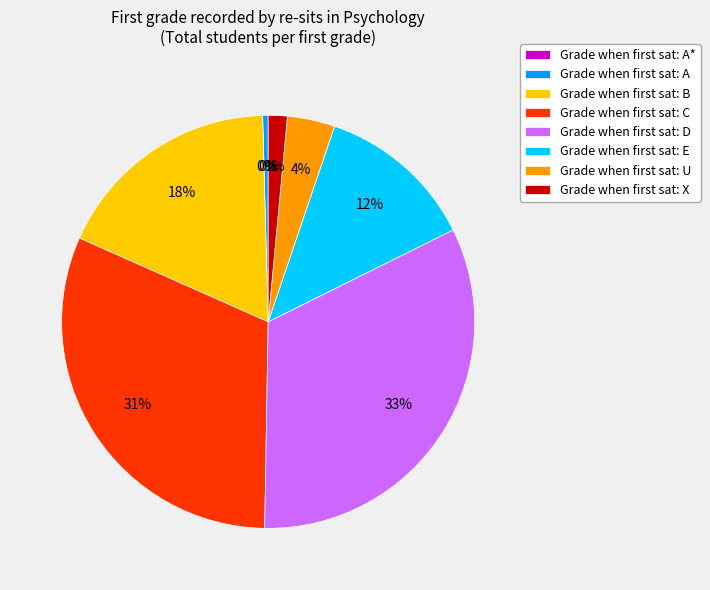

To the nearest percent, what is the difference between the largest and smallest slice percentages?

33%